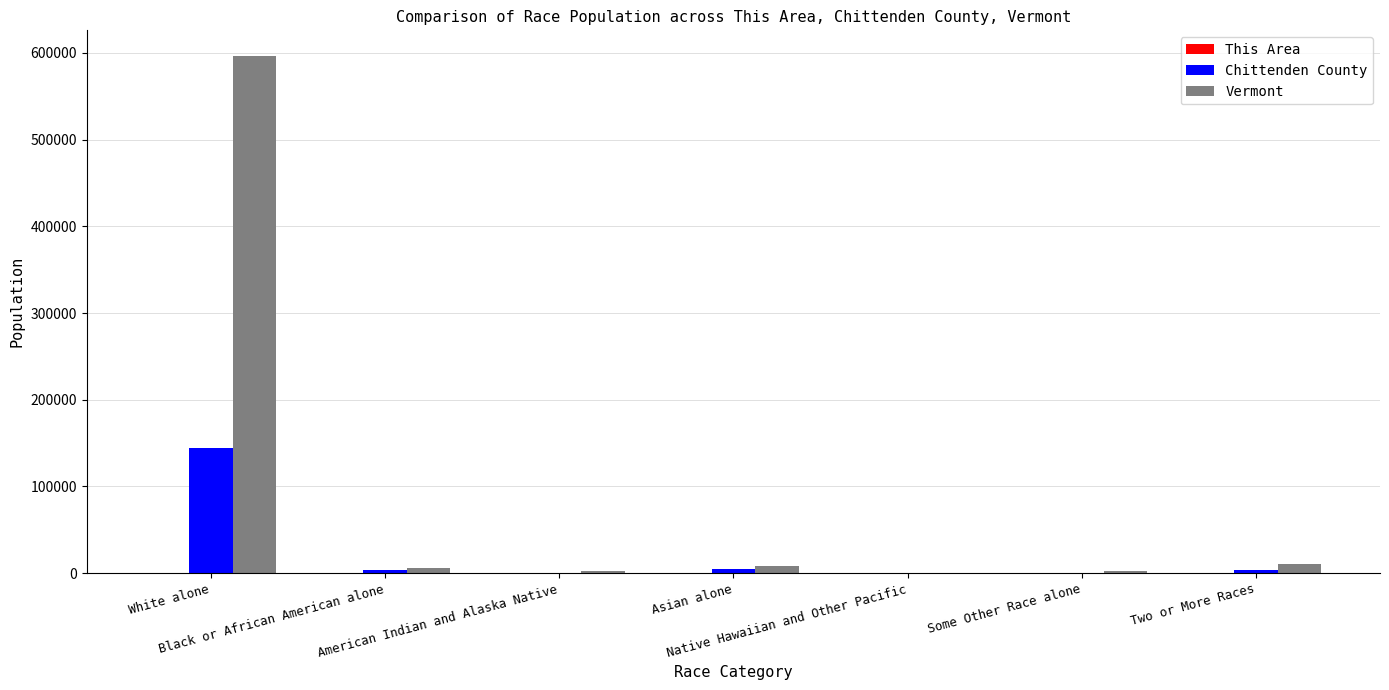

Which series has the largest total across all categories?

Vermont